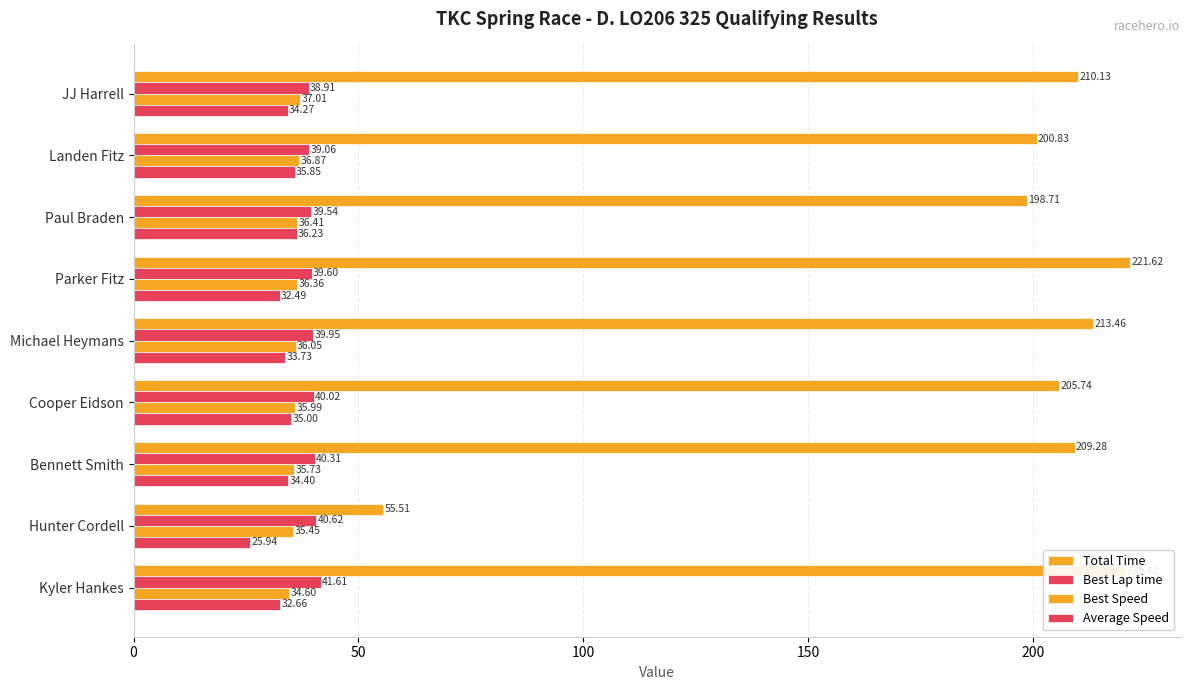

Which series has the largest total across all categories?

Total Time